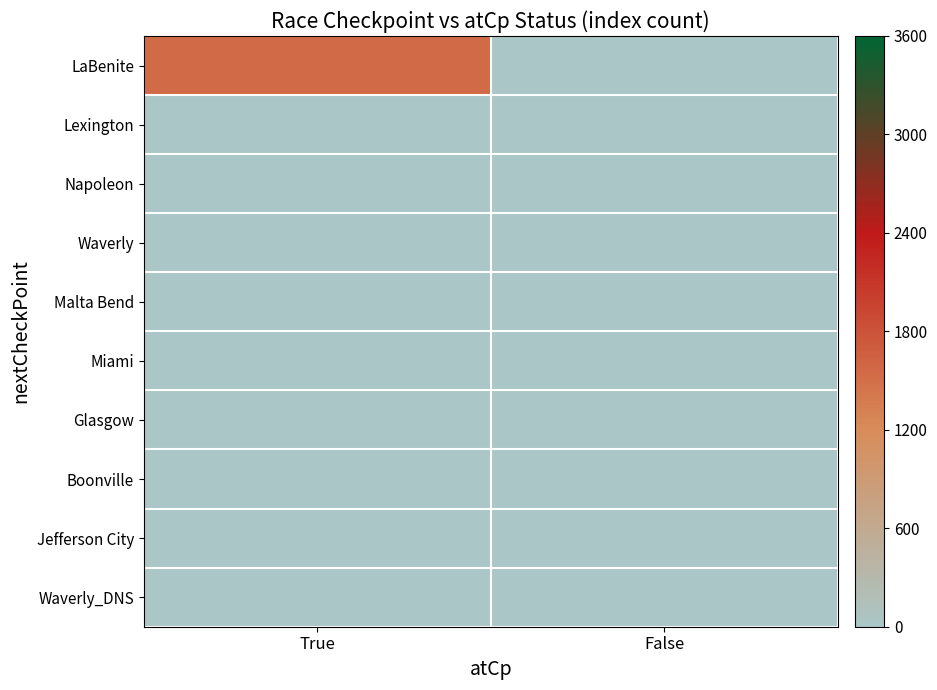

At False, list the series in order from smallest to largest.

LaBenite, Lexington, Napoleon, Waverly, Malta Bend, Miami, Glasgow, Boonville, Jefferson City, Waverly_DNS